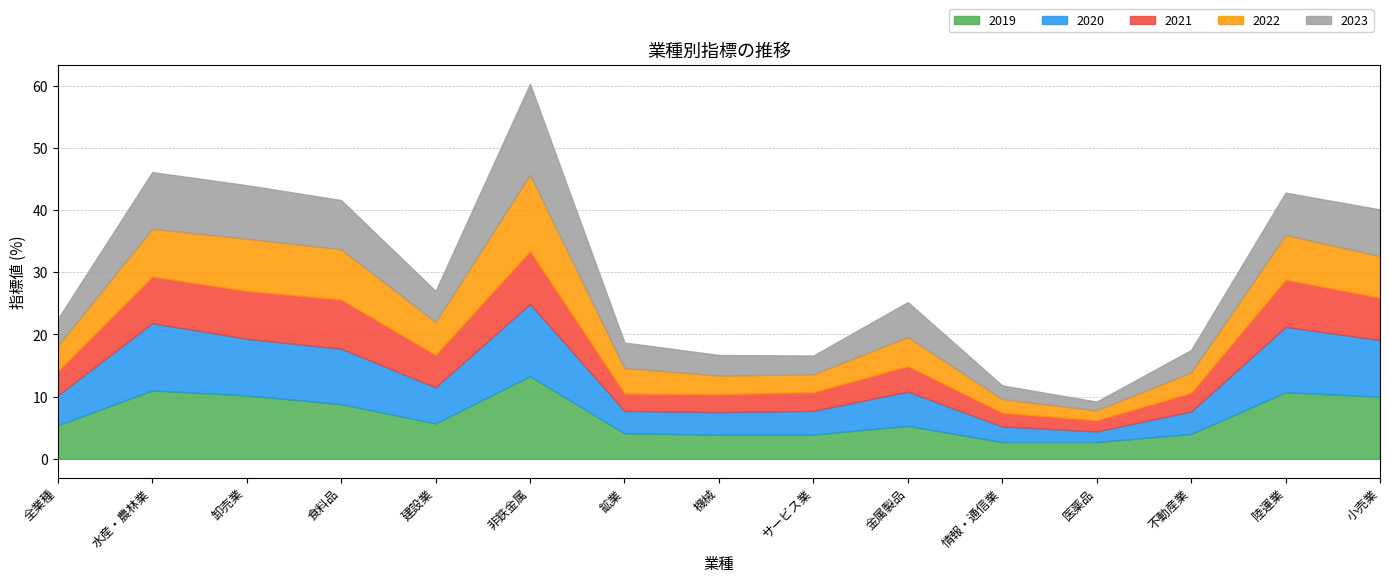

Which label corresponds to the largest value in the chart?

非鉄金属